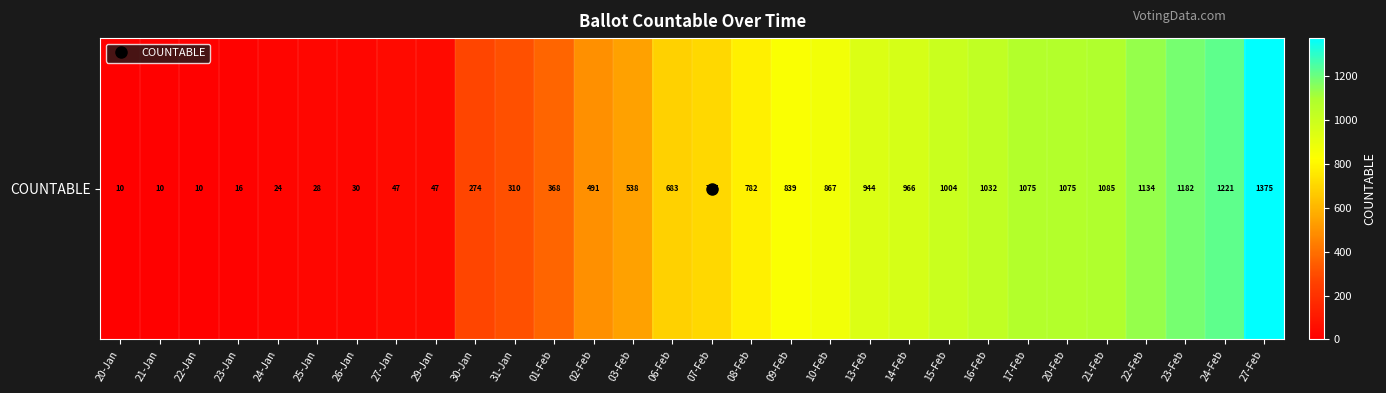

Which category has the lowest value across all series?

20-Jan